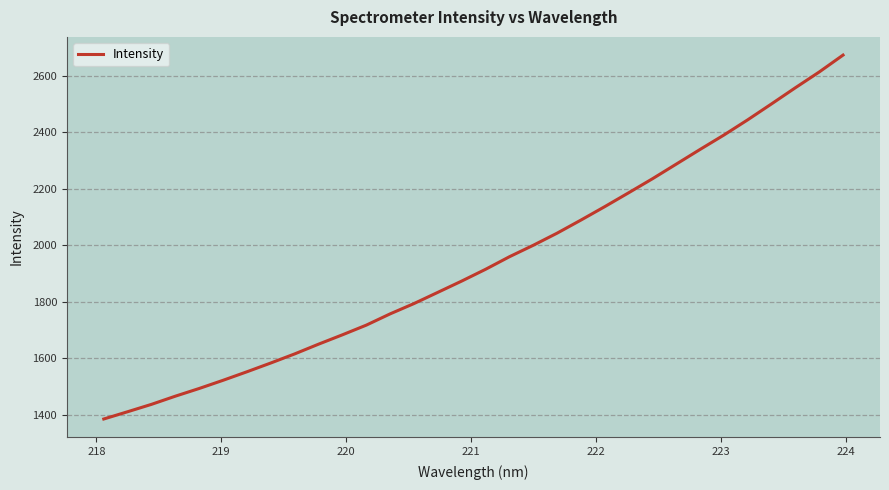

What is the difference between the maximum and minimum values?

1287.4